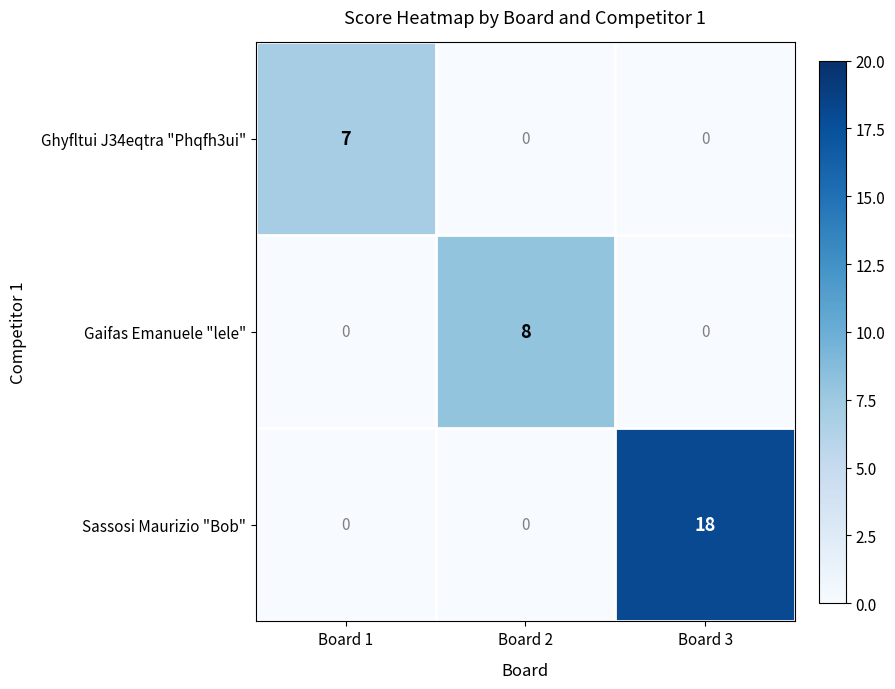

The Sassosi Maurizio "Bob" series shows 18 at Board 3. True or false?

True